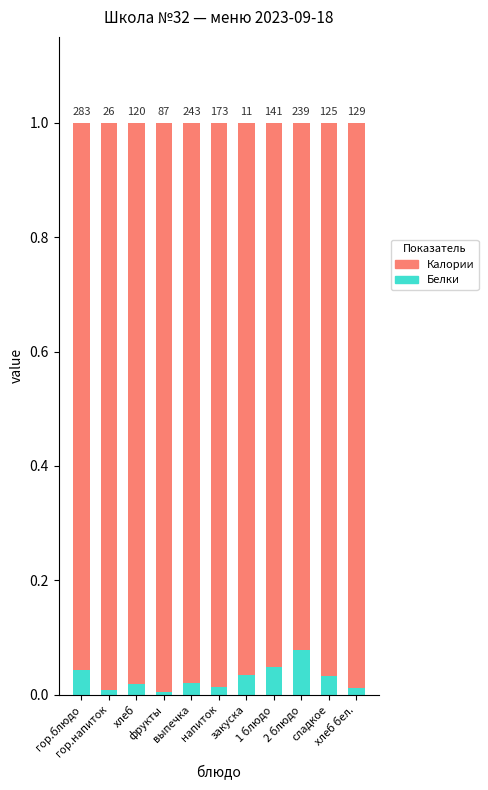

What are all the series names shown in the legend?

Калории, Белки